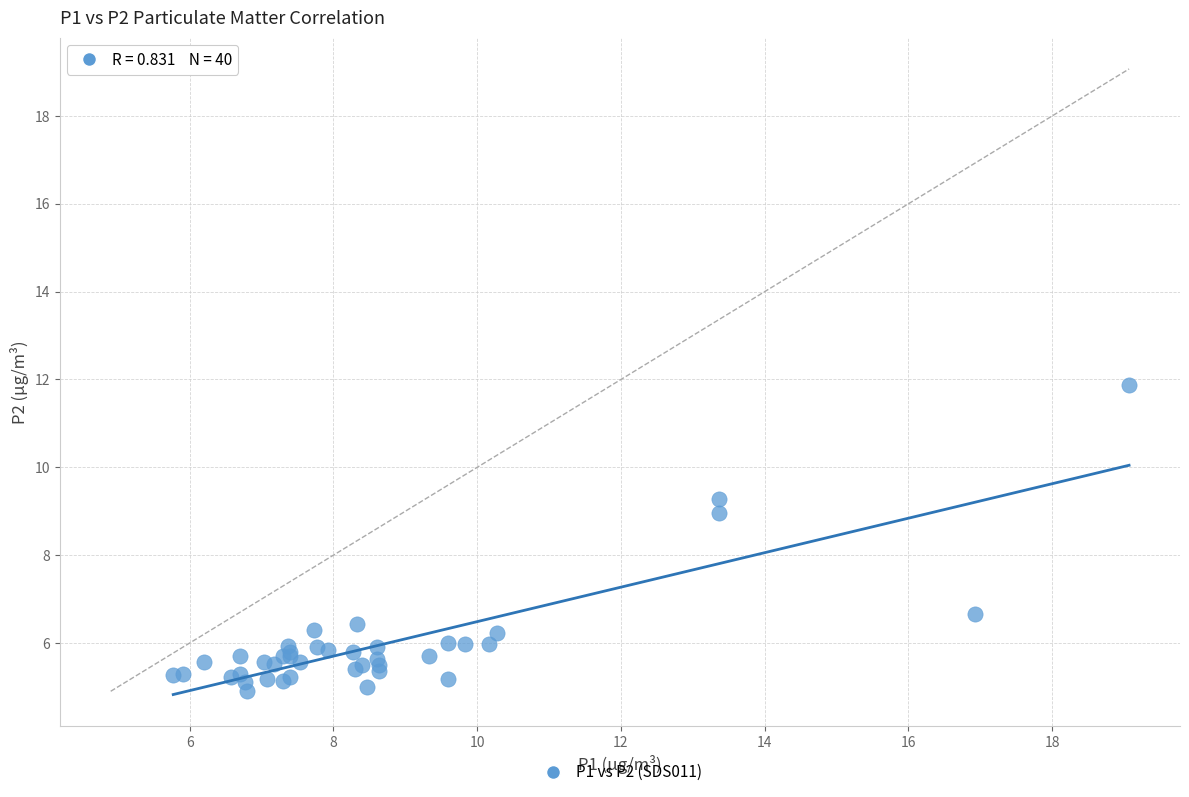

What Y value in the scatter plot is closest to 8?

9.0